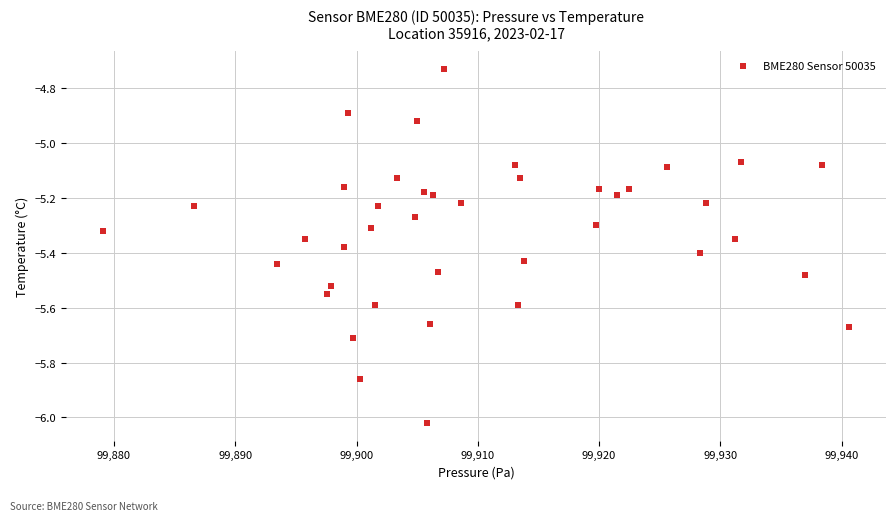

What is the range of Y values (max minus min)?

1.3